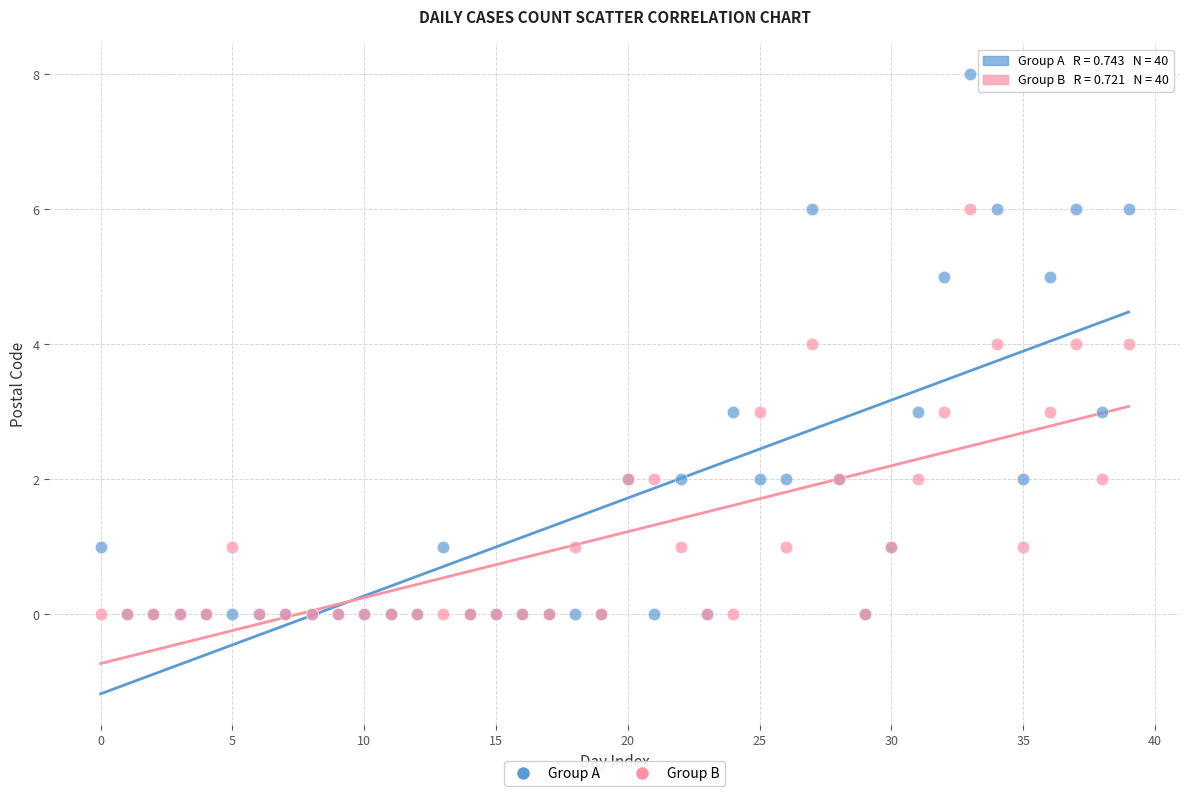

Which series reaches the maximum Y coordinate?

Group A